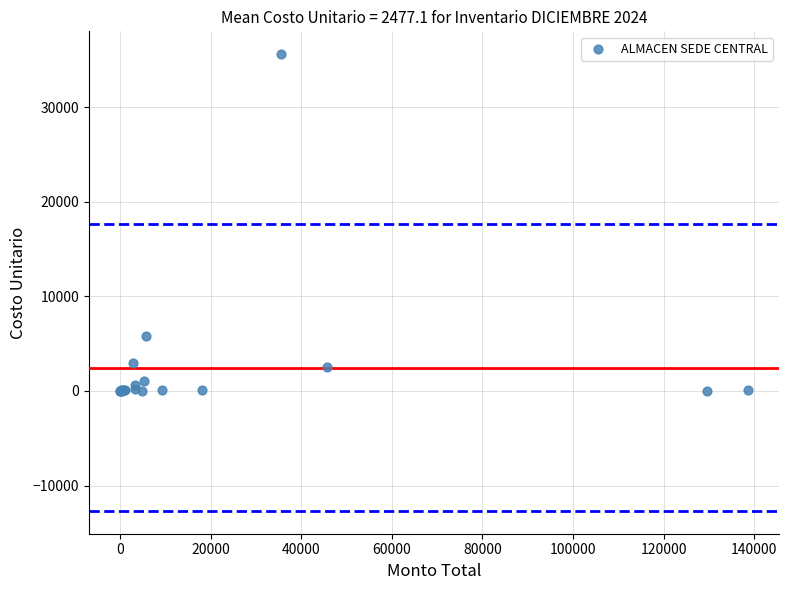

What Y value in the scatter plot is closest to 17800?

5850.0